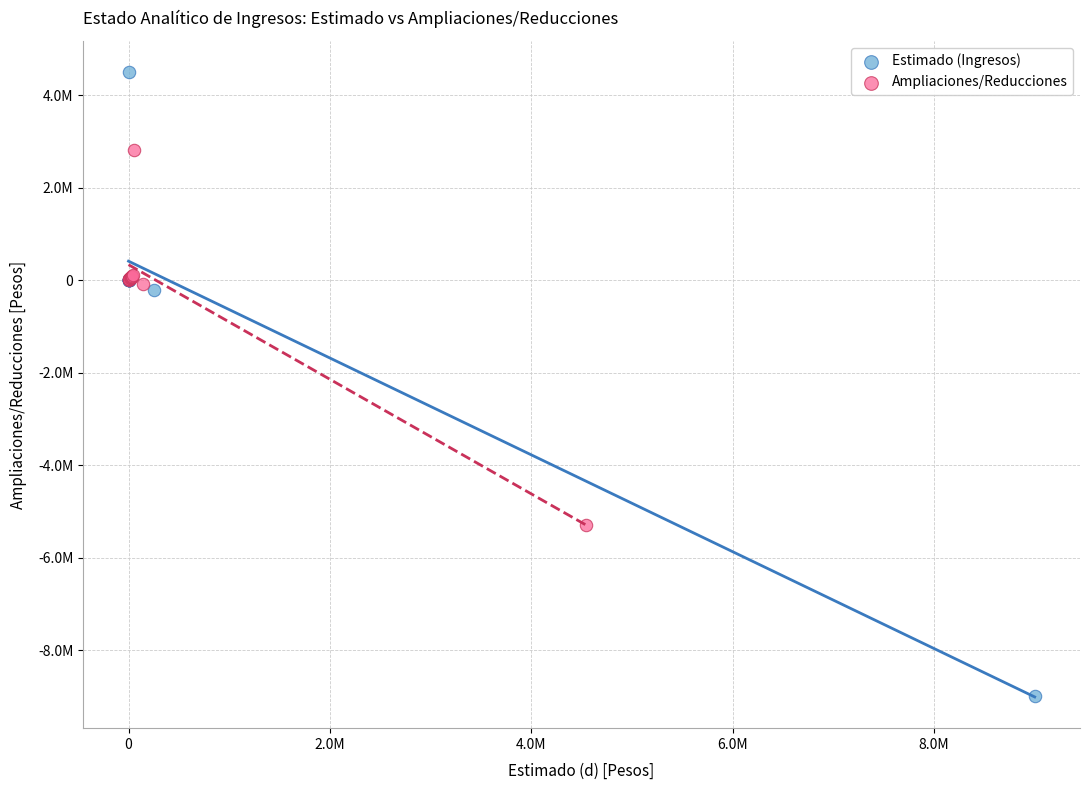

Which series has the largest Y range (max minus min)?

Estimado (Ingresos)